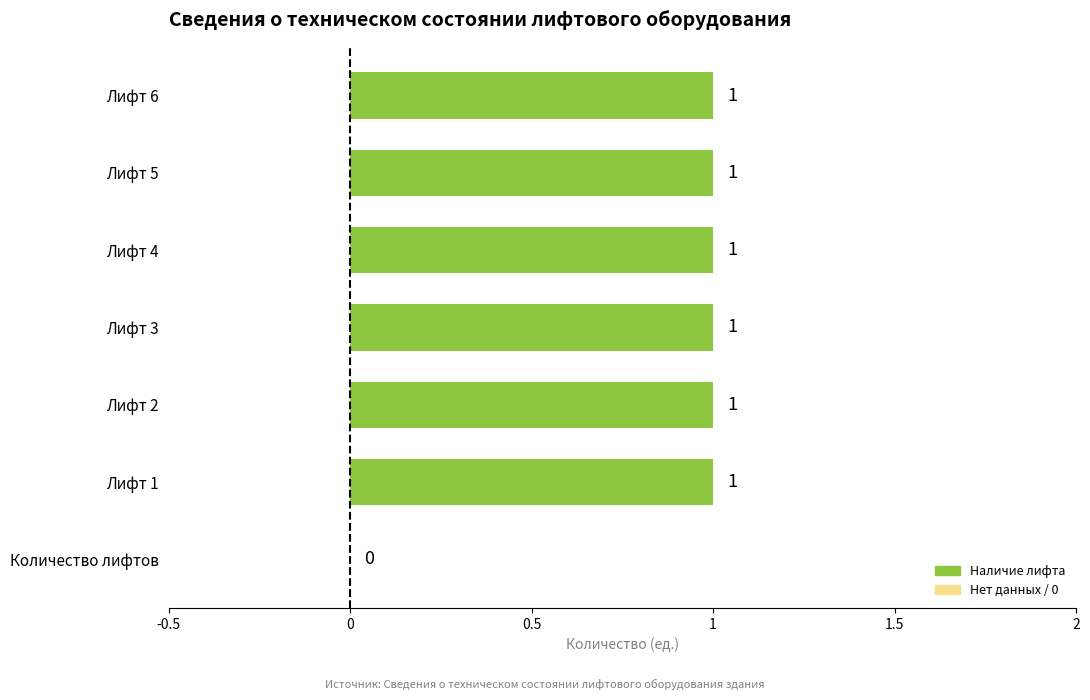

Approximately how many times larger is the value at Лифт 5 compared to Лифт 1?

1.0